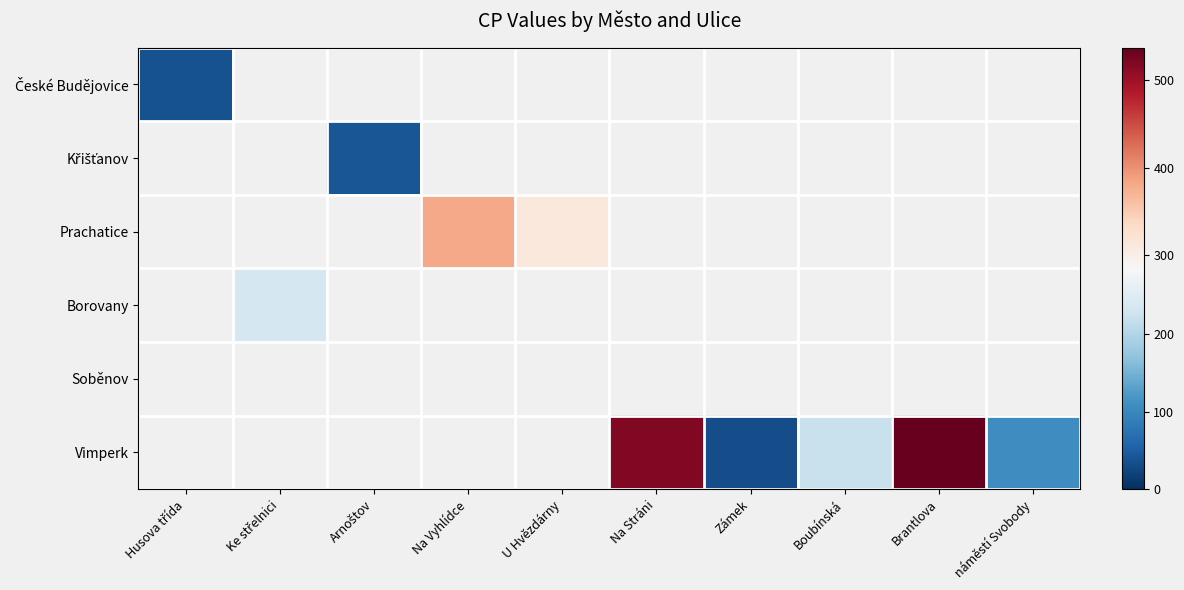

What is the smallest value displayed?

33.0